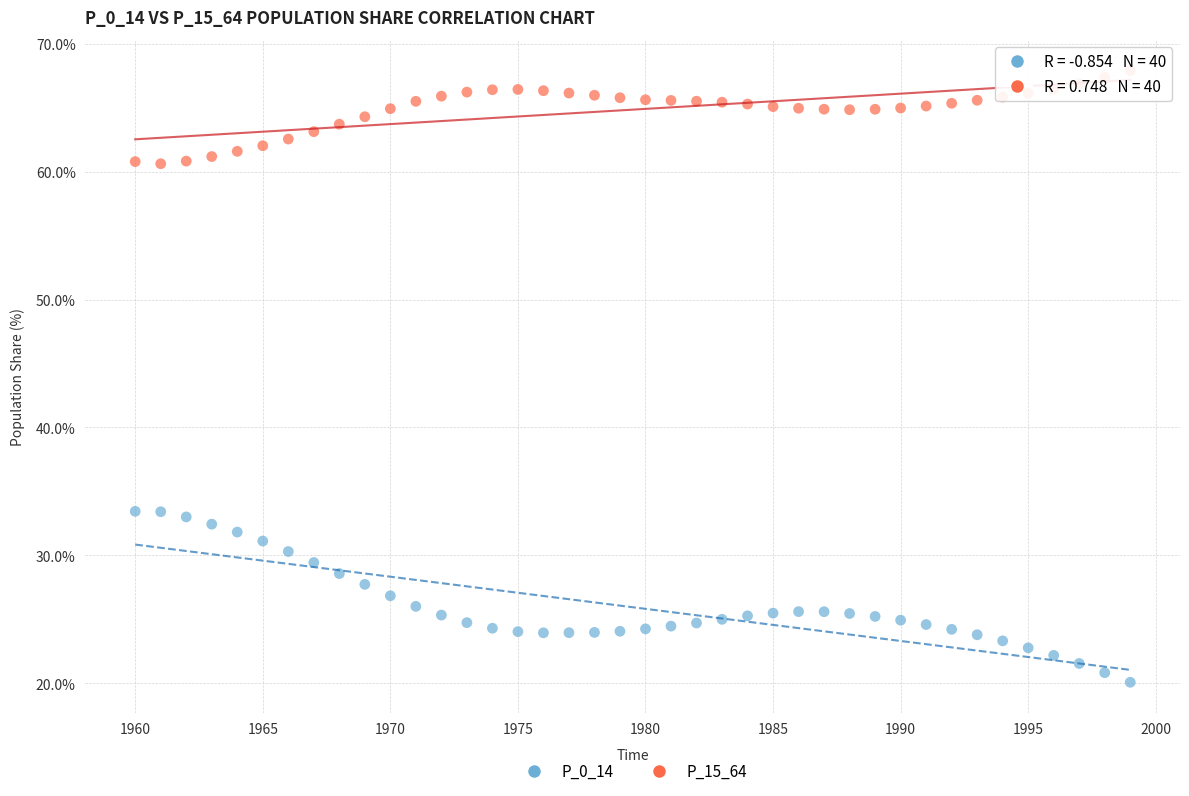

Which series reaches the minimum Y coordinate?

P_0_14